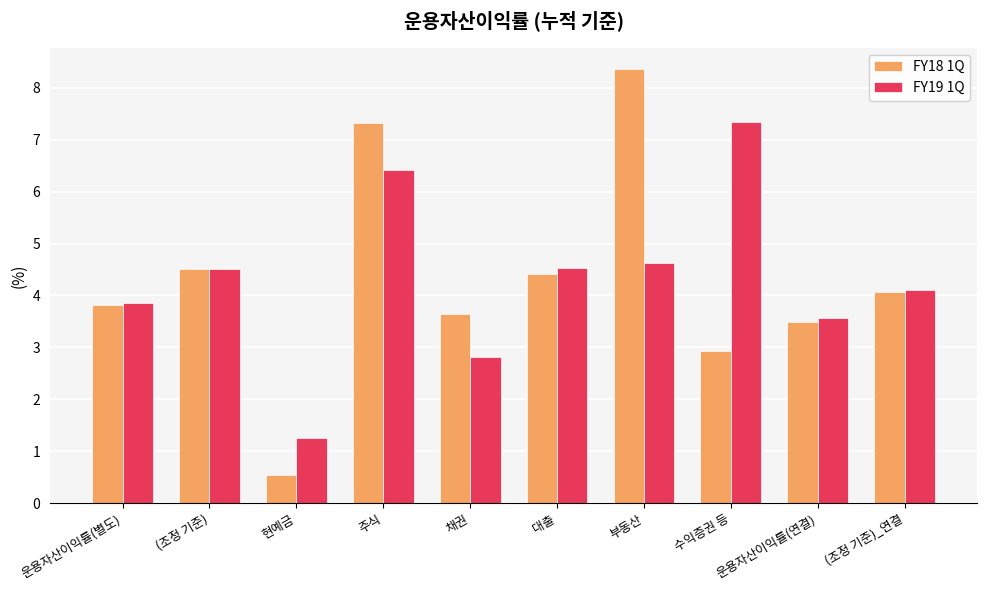

What position from the left is 대출?

6